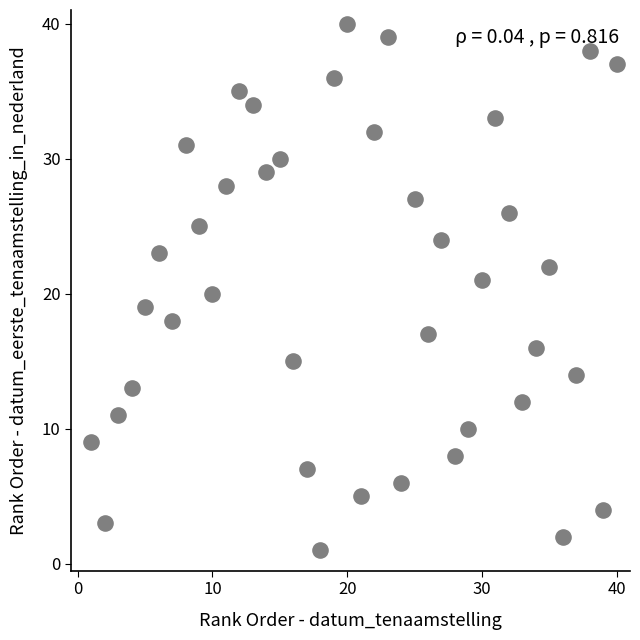

What is the range of Y values (max minus min)?

39